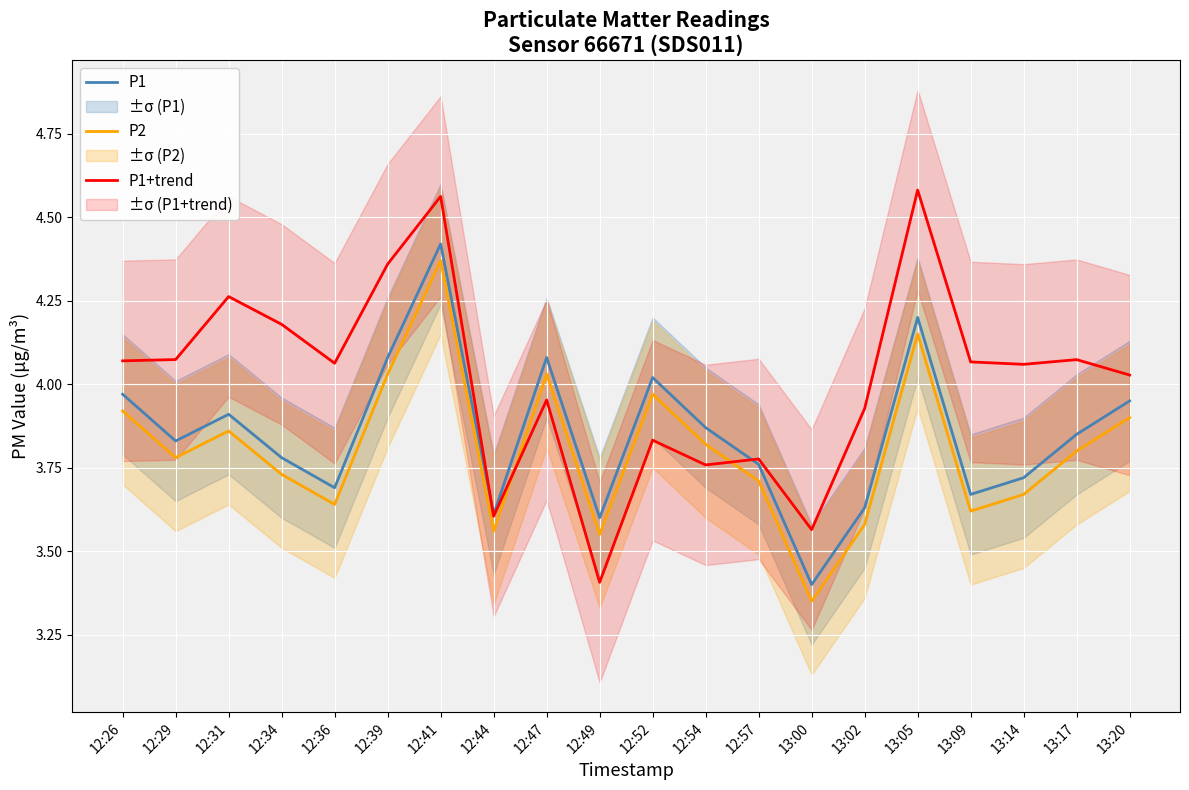

Which series has the largest total across all categories?

P1+trend